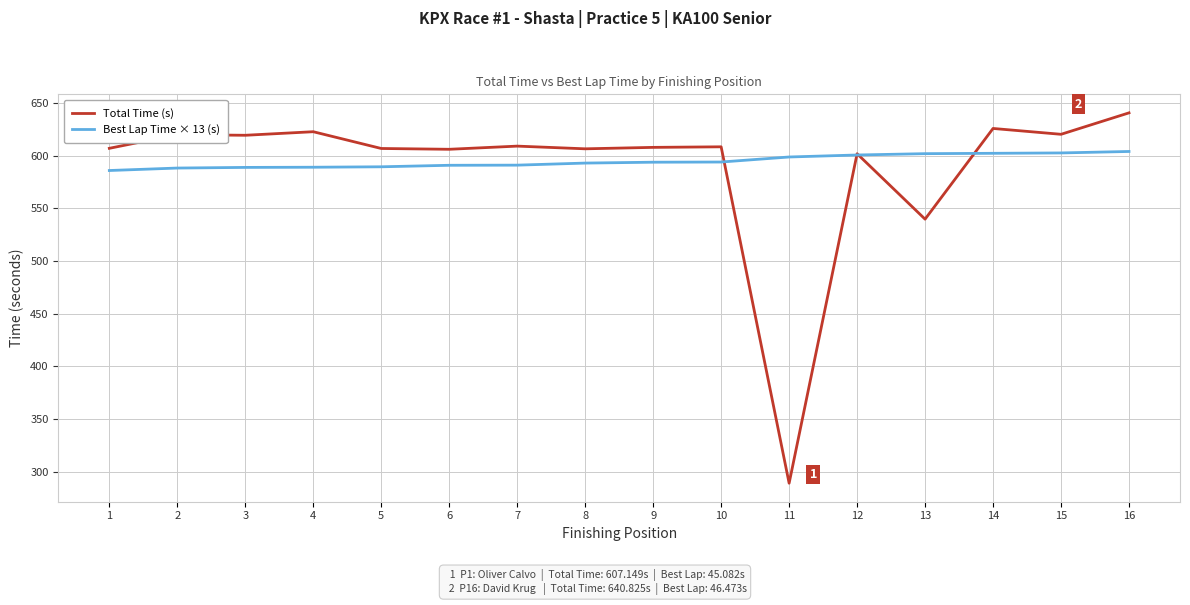

What is the average value of the Best Lap Time × 13 (s) series?

594.8